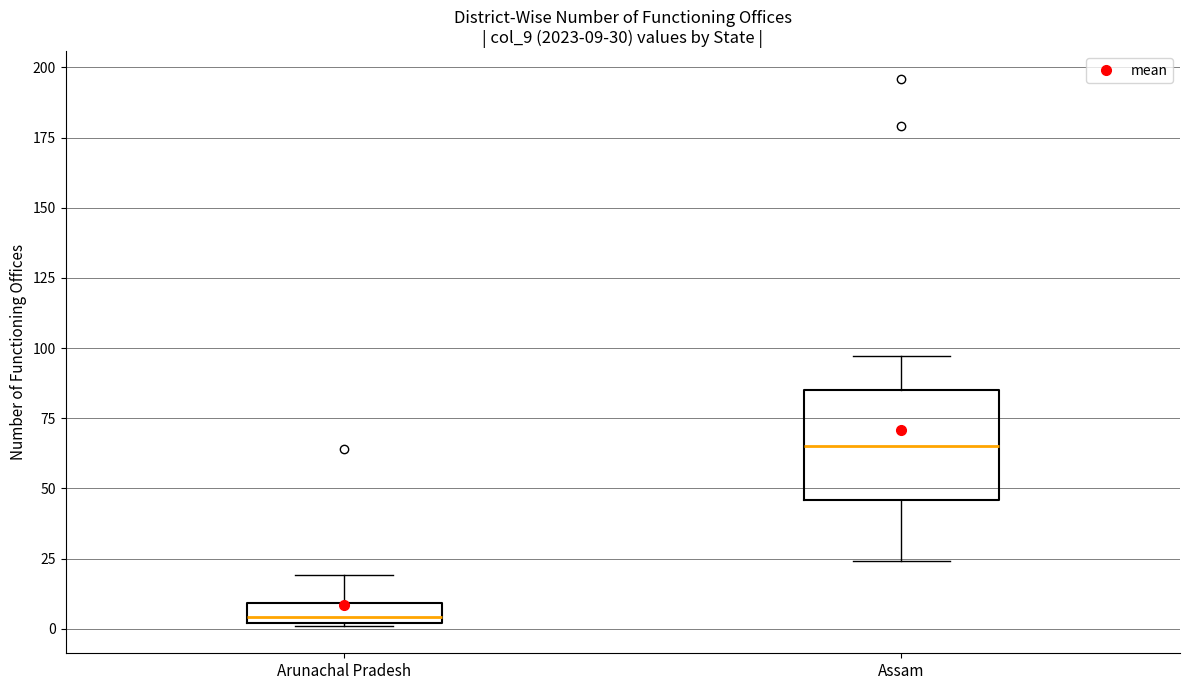

Comparing the boxes themselves (not the whiskers), which one is the tallest?

Assam